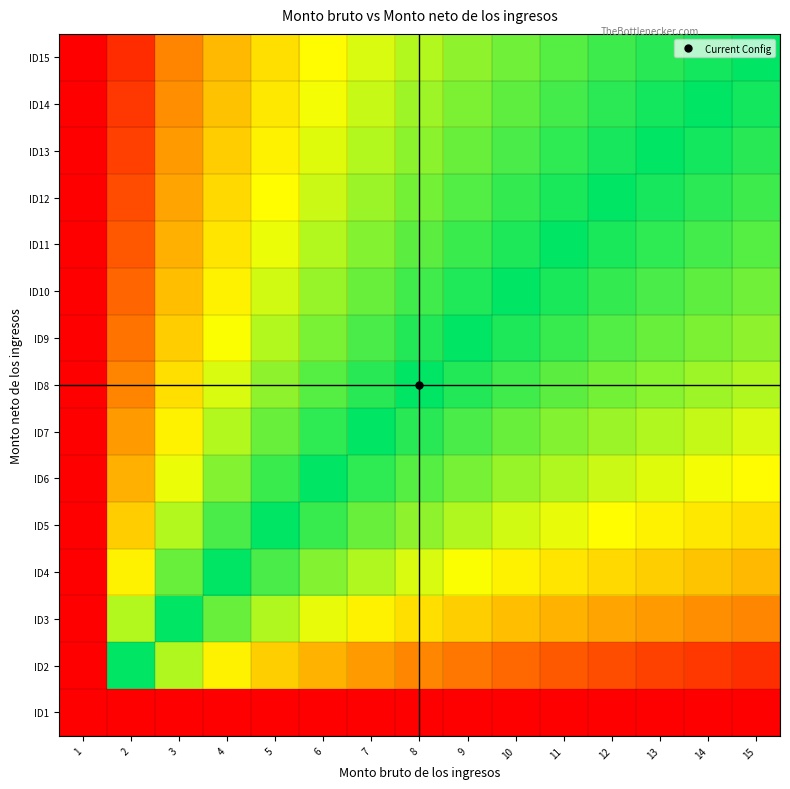

What is the maximum value shown in the chart?

1.0